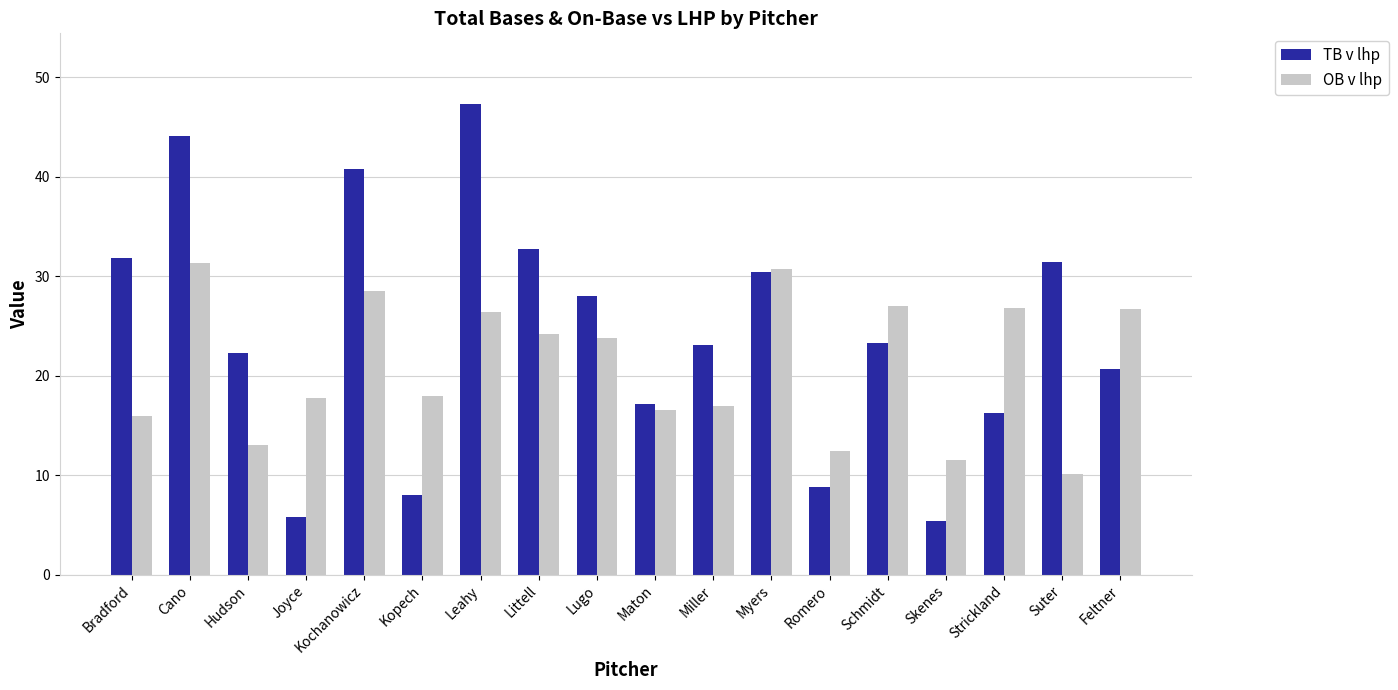

Which series has the largest total across all categories?

TB v lhp